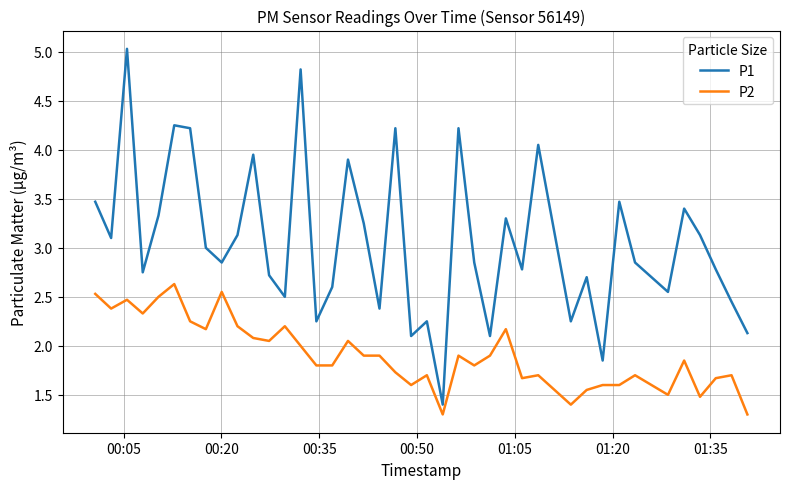

What is the difference between the maximum and minimum values in the P1 series?

3.6